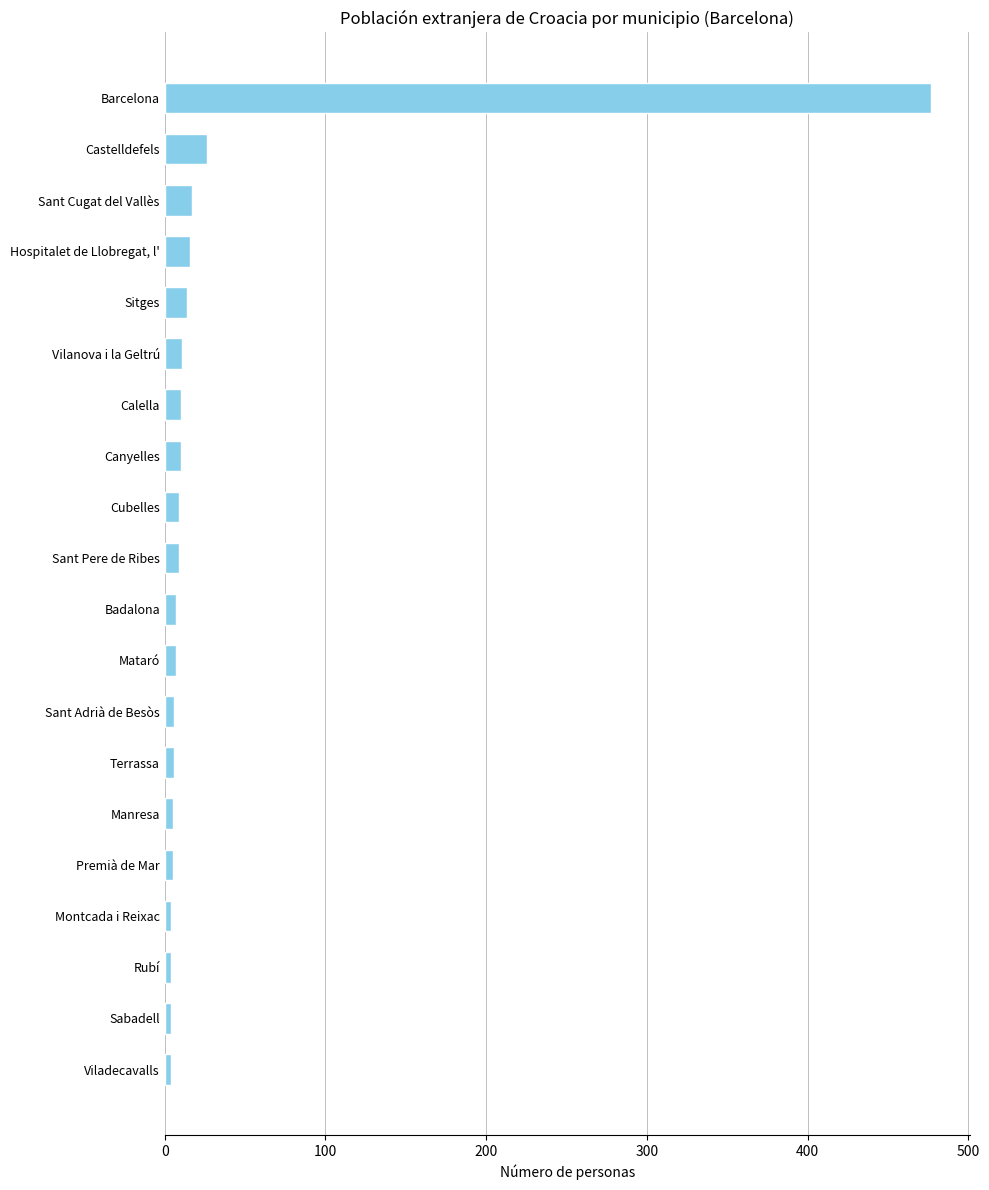

How many values are below 9?

10